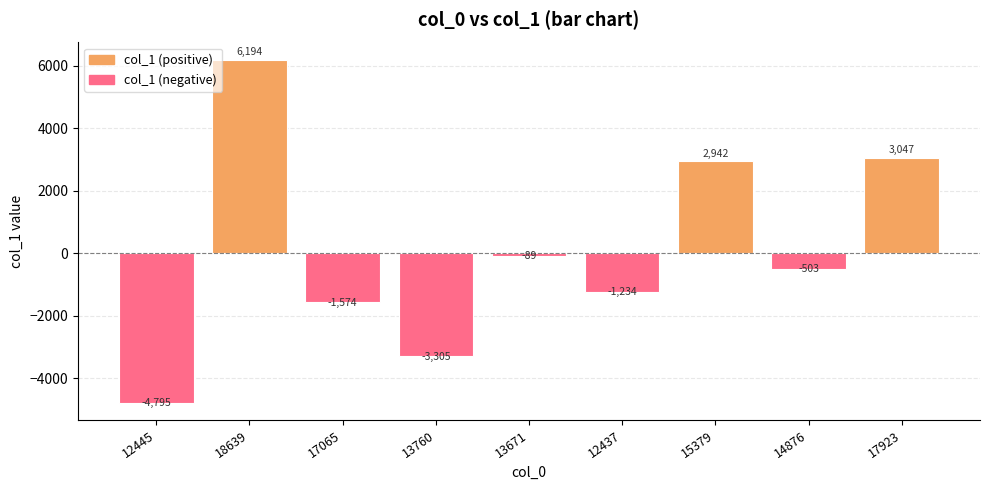

Reading right to left, list all the values displayed in this chart.

3047	-503	2942	-1234	-89	-3305	-1574	6194	-4795